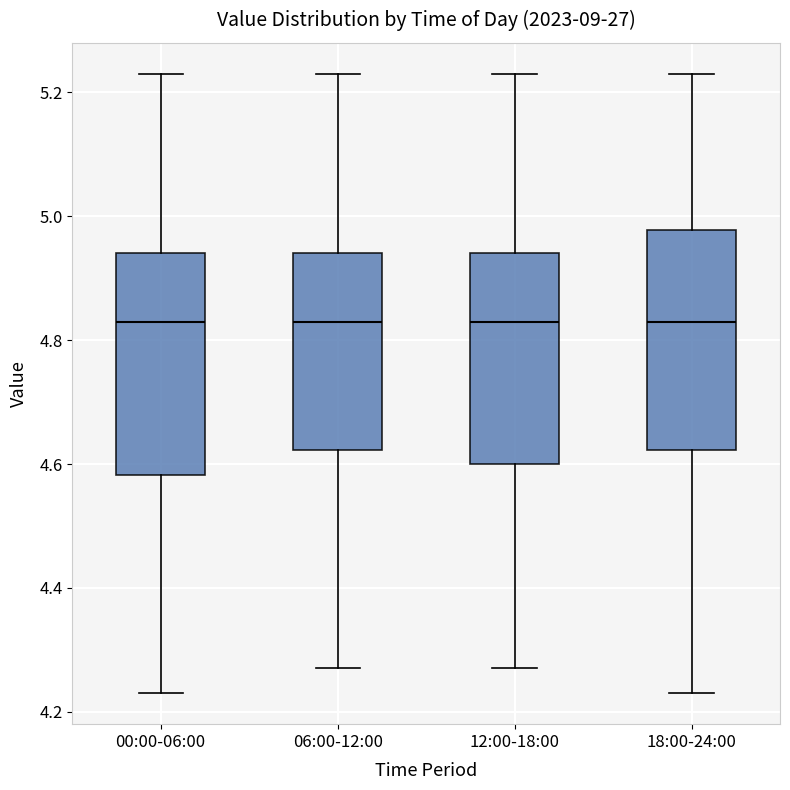

Reading left to right, transcribe this box plot: for each box, give where its median line is, the range the box spans, and where its two whiskers end, as read against the y-axis. The values are not printed on the chart, so give them approximately, as read against the axis.

00:00-06:00: median 4.84, box 4.58 to 4.94, whiskers 4.24 to 5.24
06:00-12:00: median 4.84, box 4.62 to 4.94, whiskers 4.28 to 5.24
12:00-18:00: median 4.84, box 4.60 to 4.94, whiskers 4.28 to 5.24
18:00-24:00: median 4.84, box 4.62 to 4.98, whiskers 4.24 to 5.24